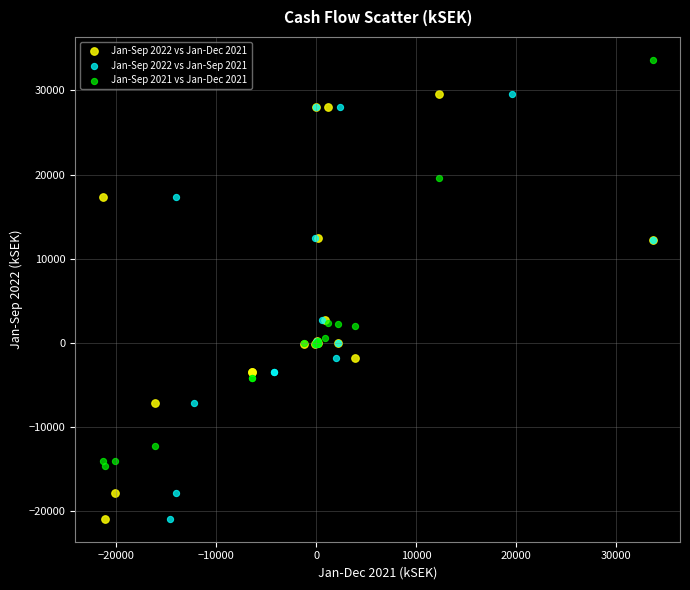

Which series reaches the maximum Y coordinate?

Jan-Sep 2021 vs Jan-Dec 2021